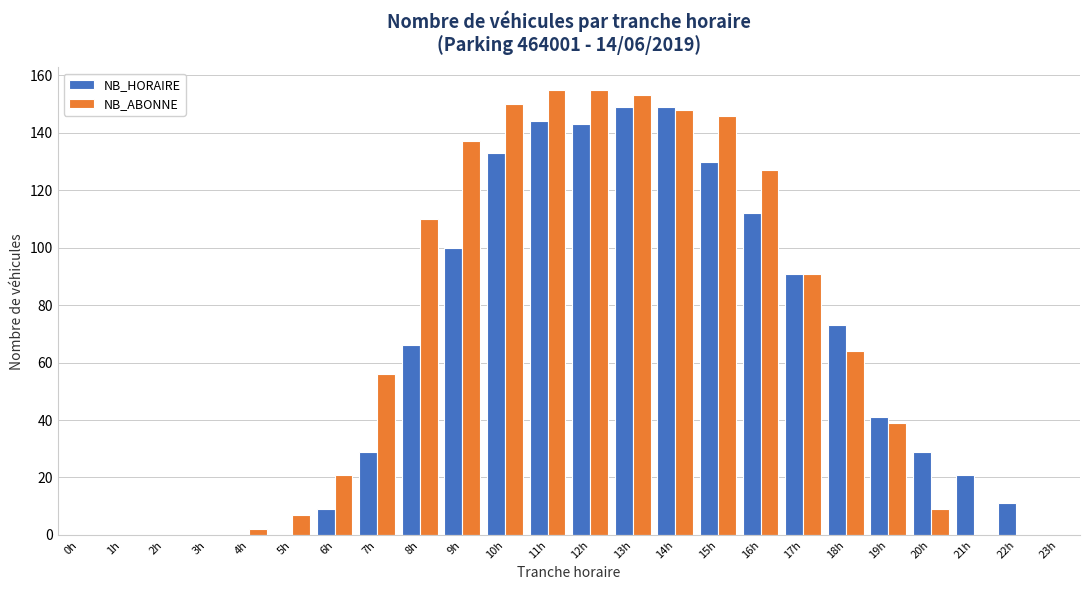

The value of NB_HORAIRE at 12h is 143. True or false?

True